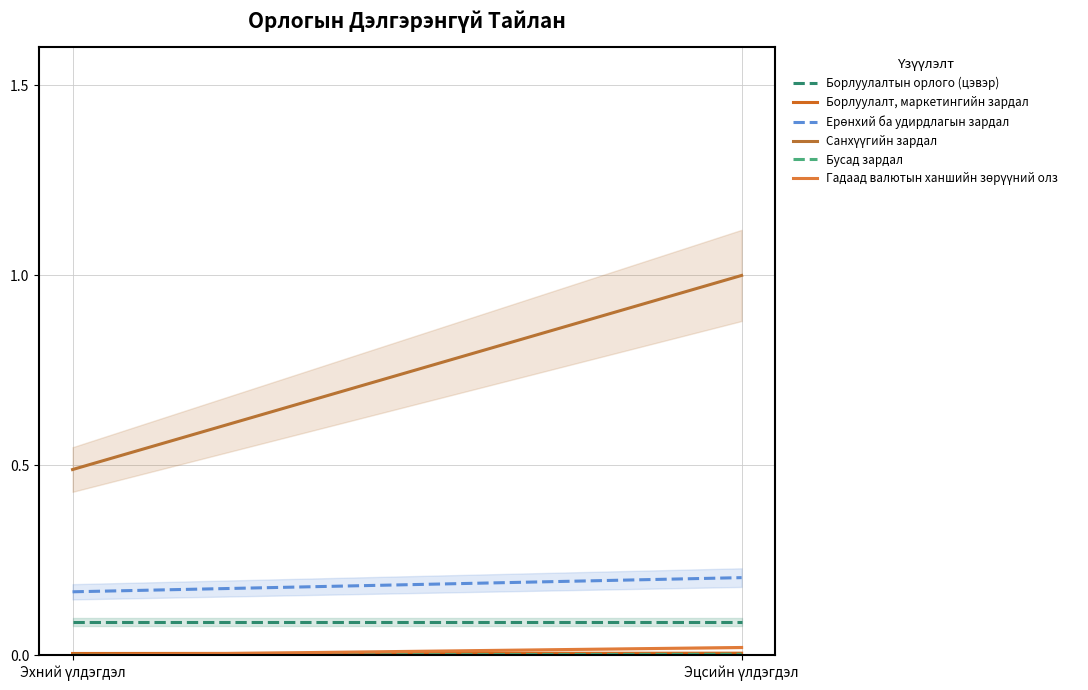

The value of Гадаад валютын ханшийн зөрүүний олз at Эцсийн үлдэгдэл is 0.0. True or false?

True